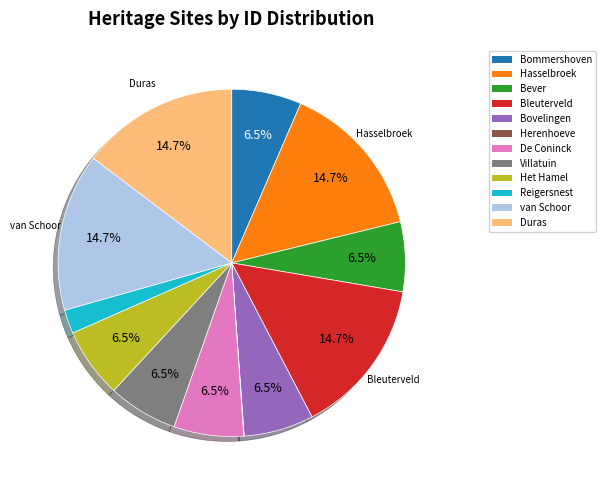

Is there any slice that represents more than half of the pie?

No